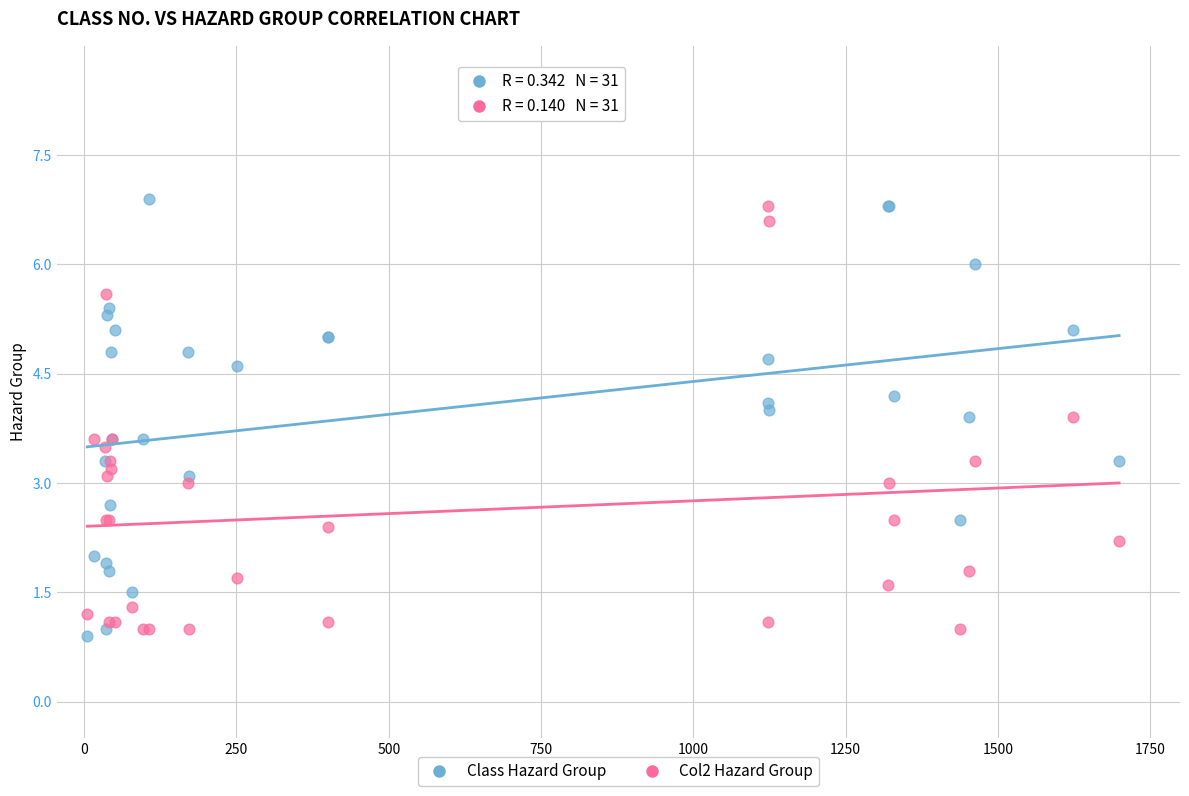

Which series has the largest Y range (max minus min)?

Class Hazard Group